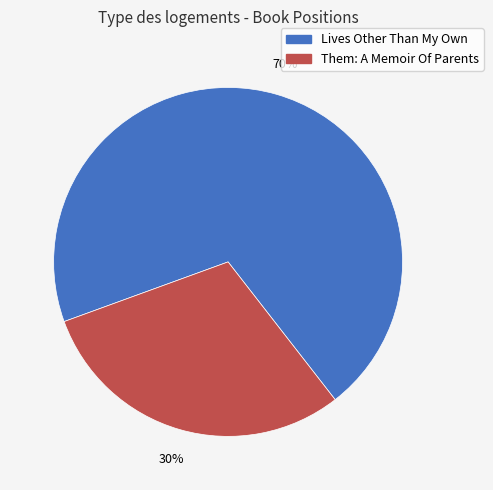

Does Them: A Memoir Of Parents represent more than half of the total?

No